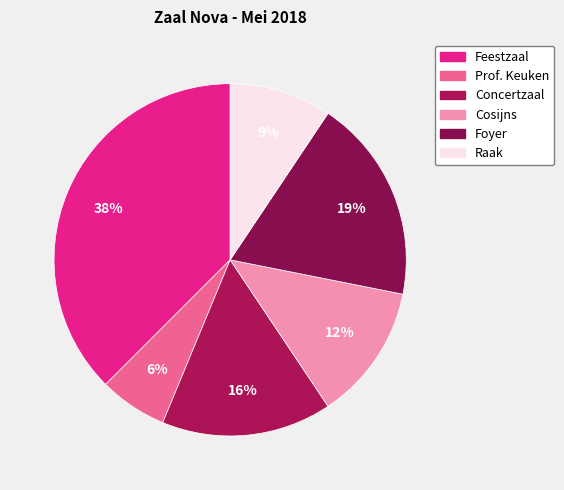

Between Concertzaal and Foyer, which is larger?

Foyer